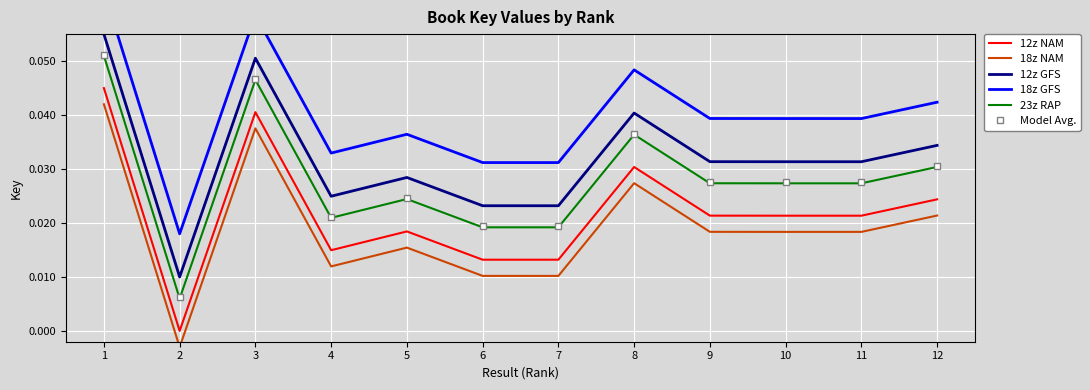

Count the number of data series in this chart.

6